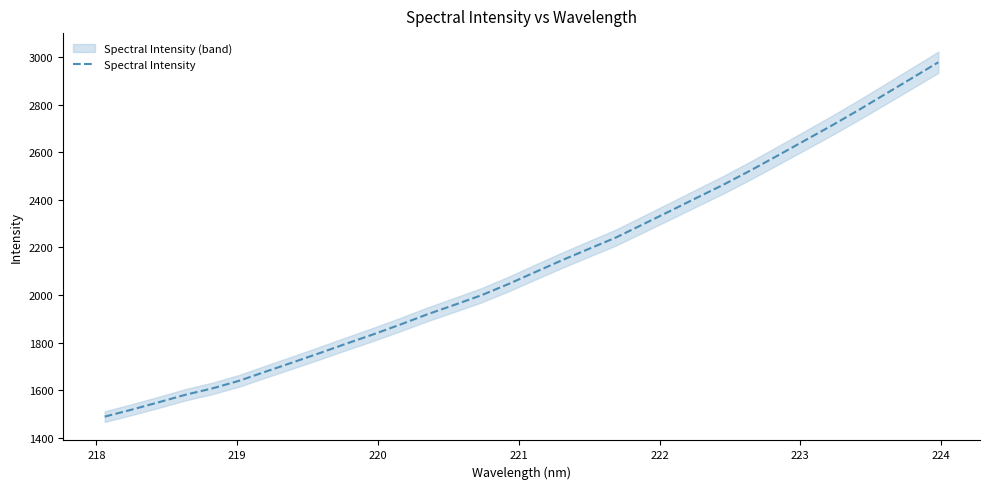

What is the maximum value for Spectral Intensity?

2977.8